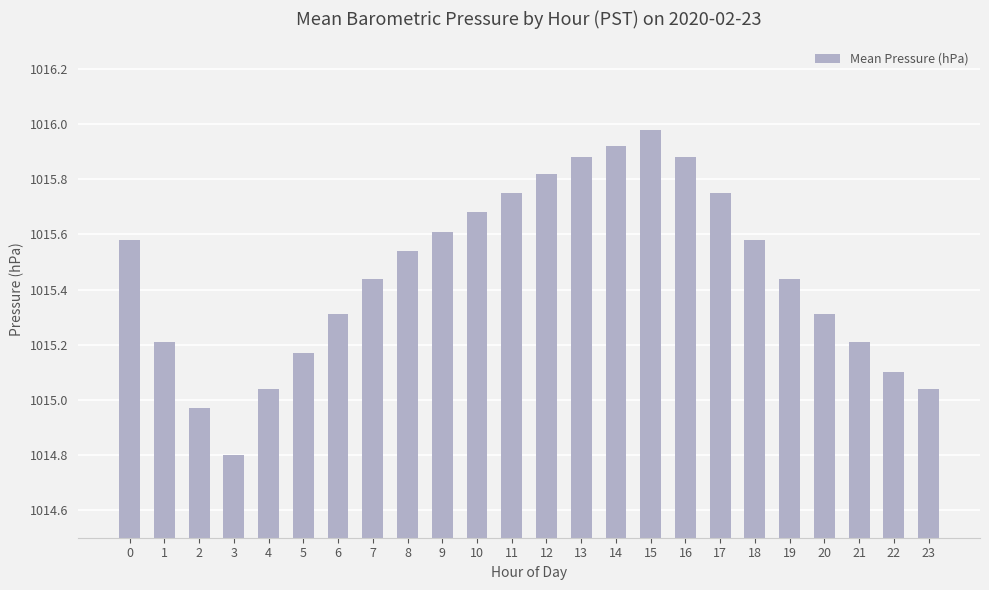

What is the value of the 4th bar from the left?

1014.8